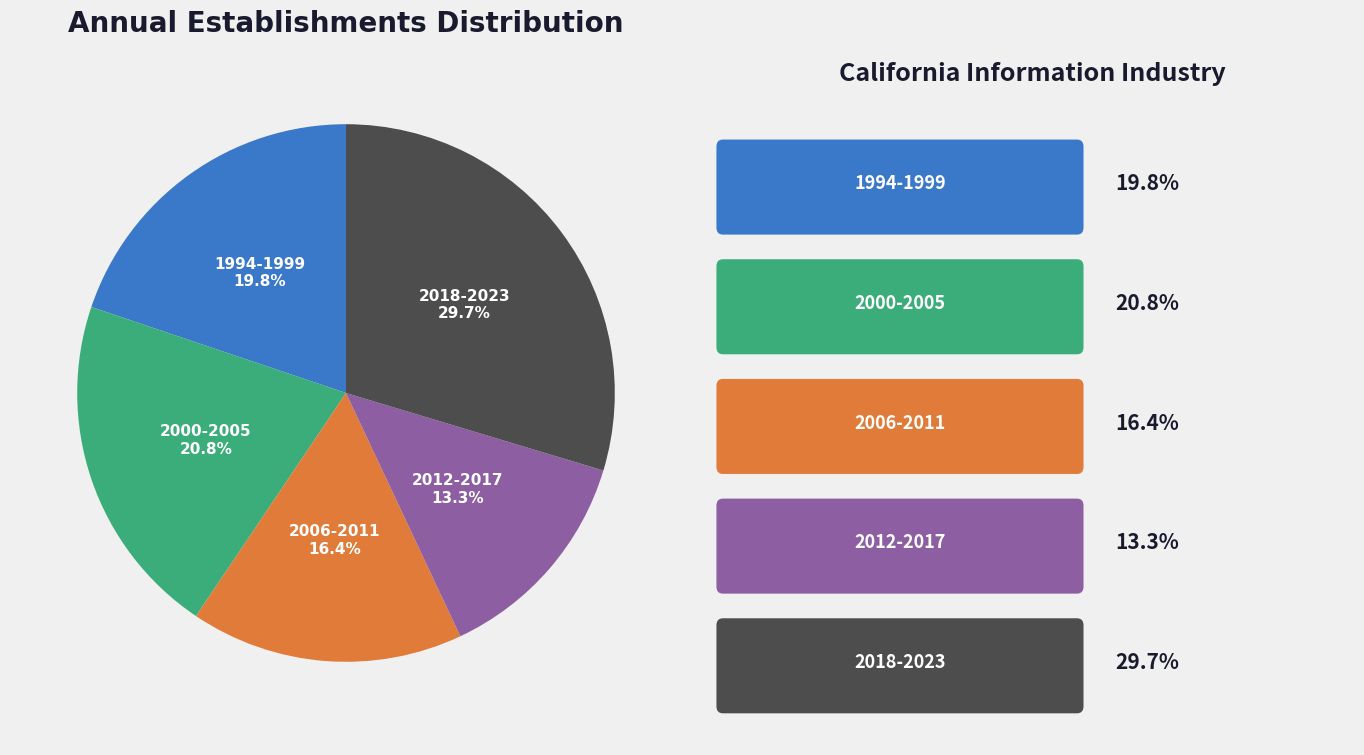

Does any single category account for the majority?

No